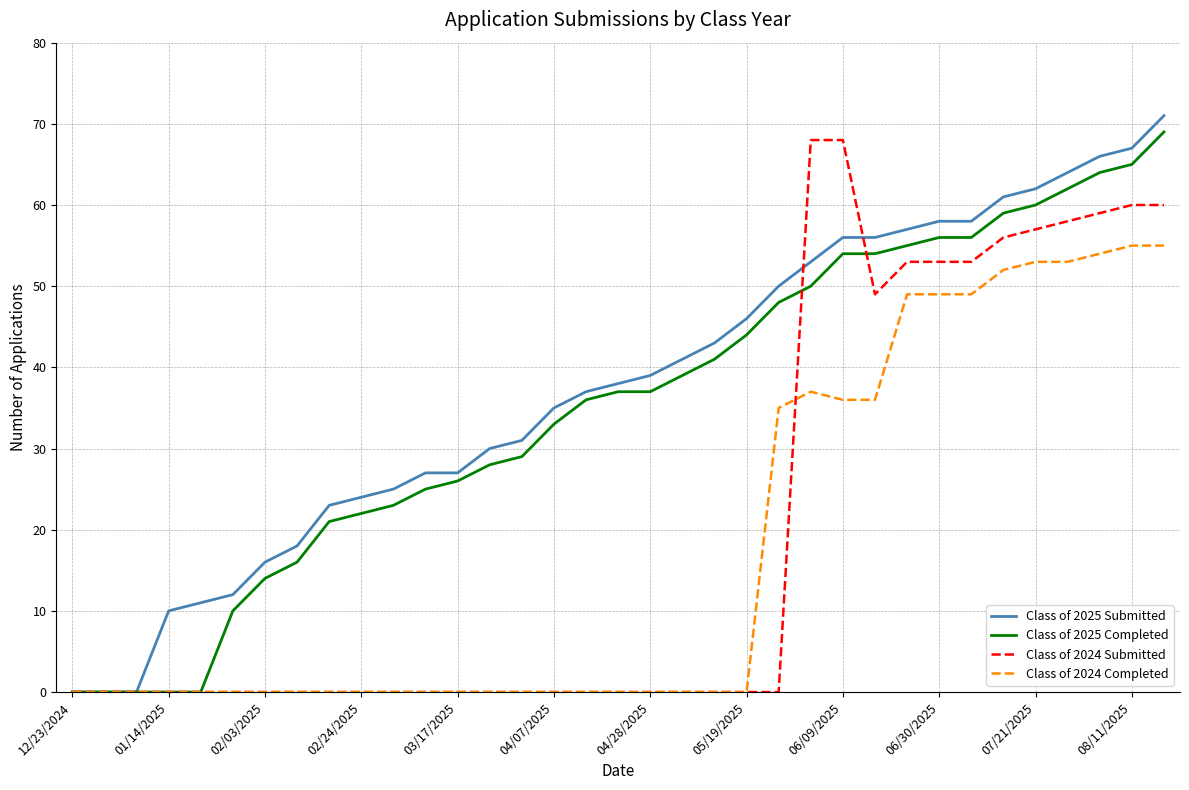

How many lines are shown in the chart?

4